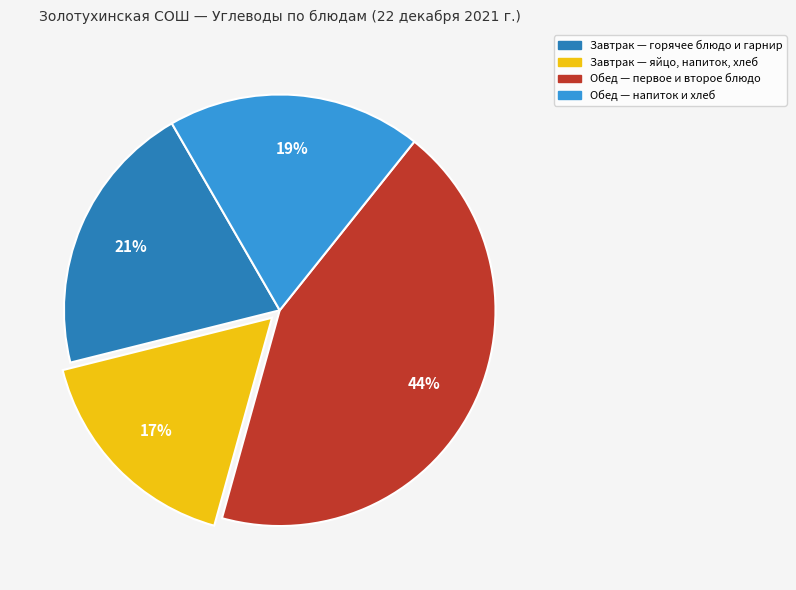

To the nearest percent, what is the difference between the largest and smallest slice percentages?

27%